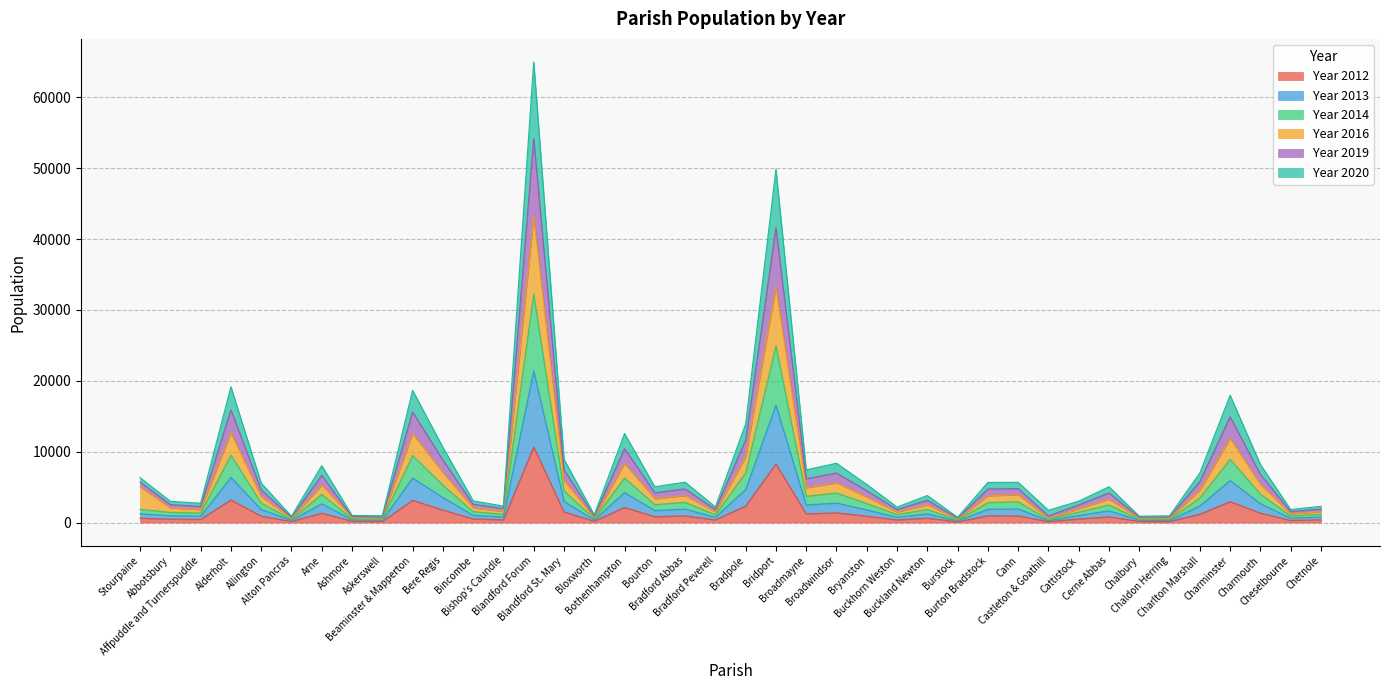

True or false: Year 2012 has a value of 10660 at Blandford Forum.

True